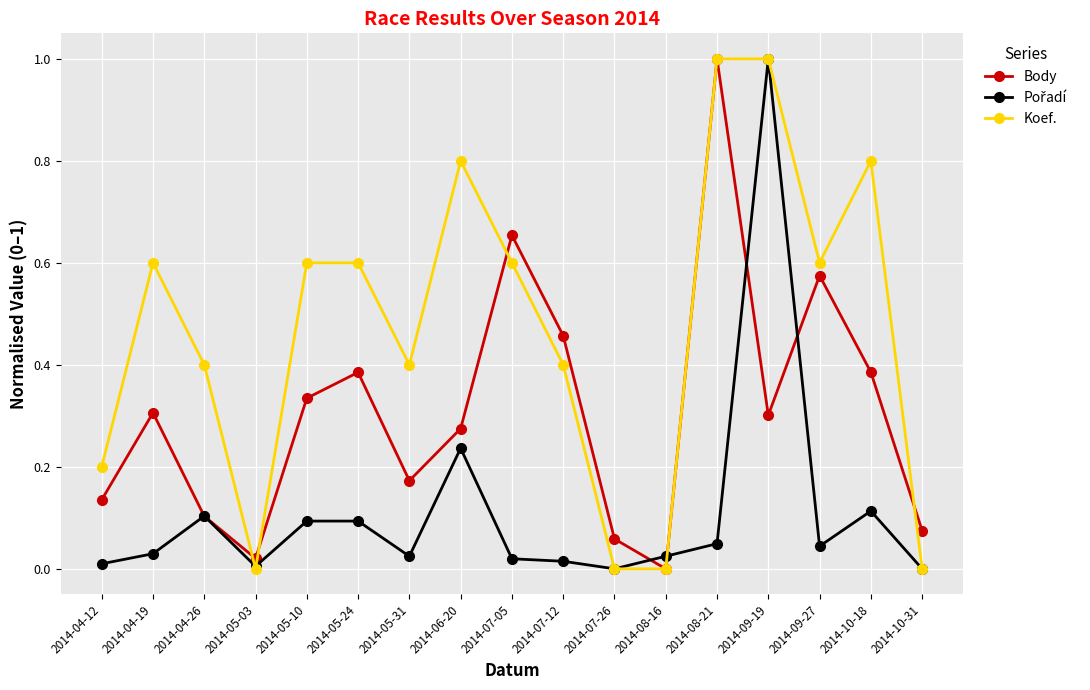

What is the sum of all Koef. values?

8.0